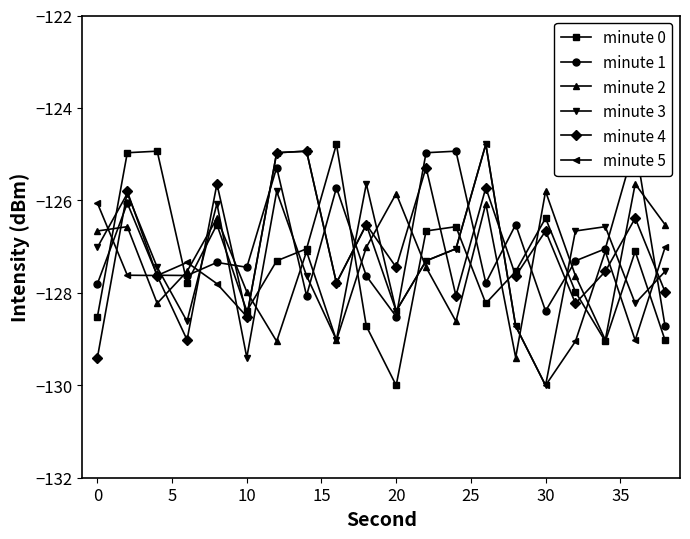

Which series has the largest total across all categories?

minute 1